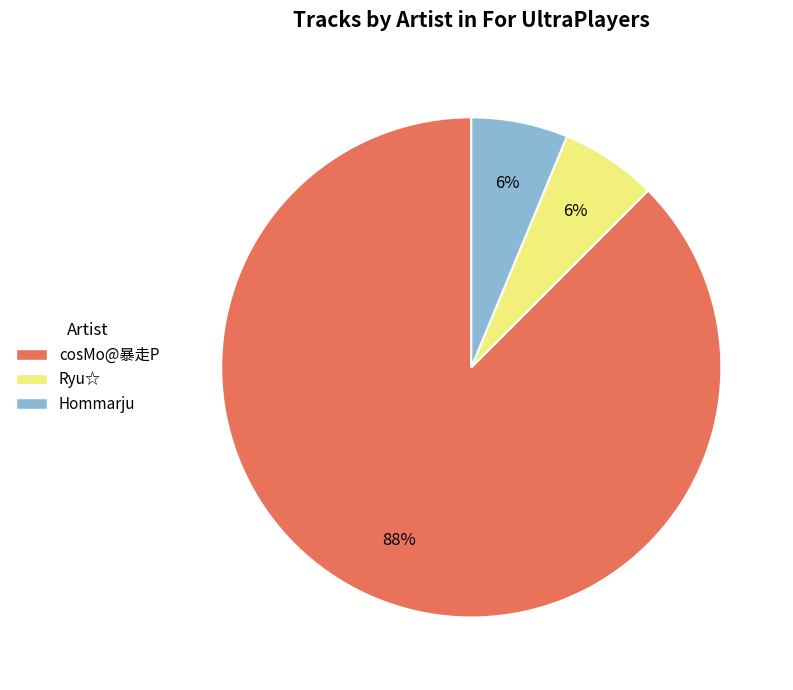

Between Ryu☆ and cosMo@暴走P, which is larger?

cosMo@暴走P